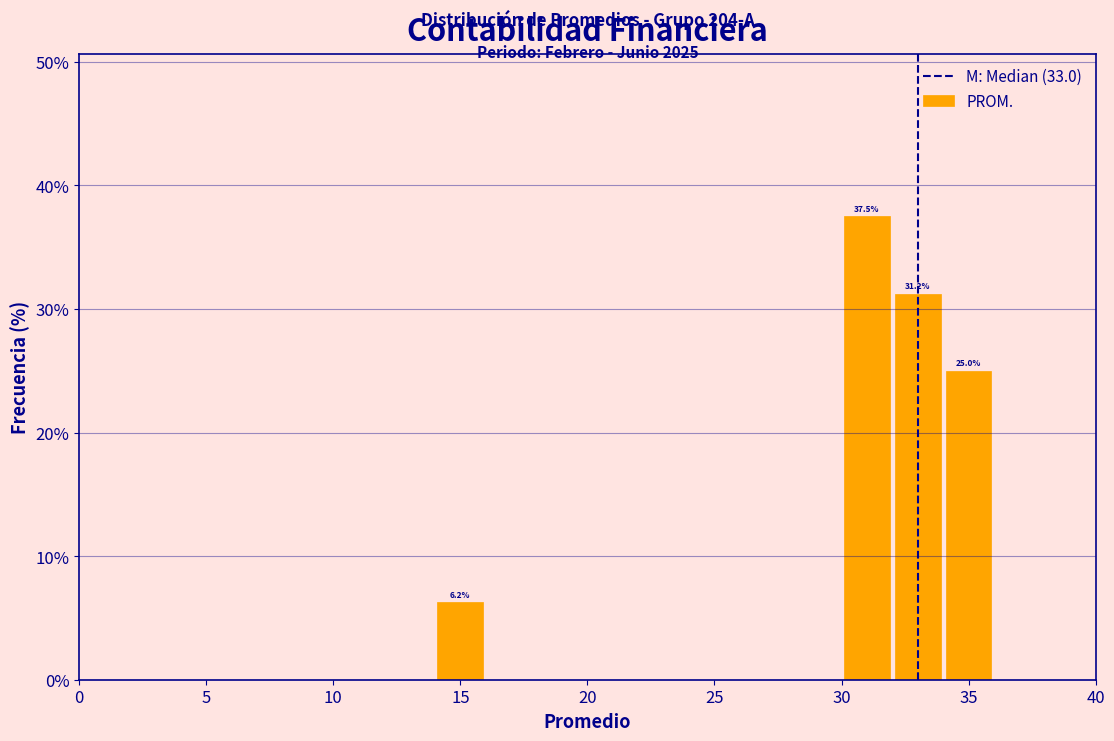

Which range on the x-axis has the tallest bar?

30 to 32